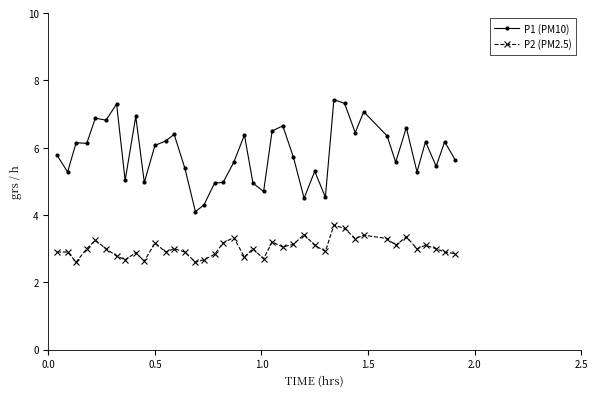

Which series has the largest range (max minus min)?

P1 (PM10)